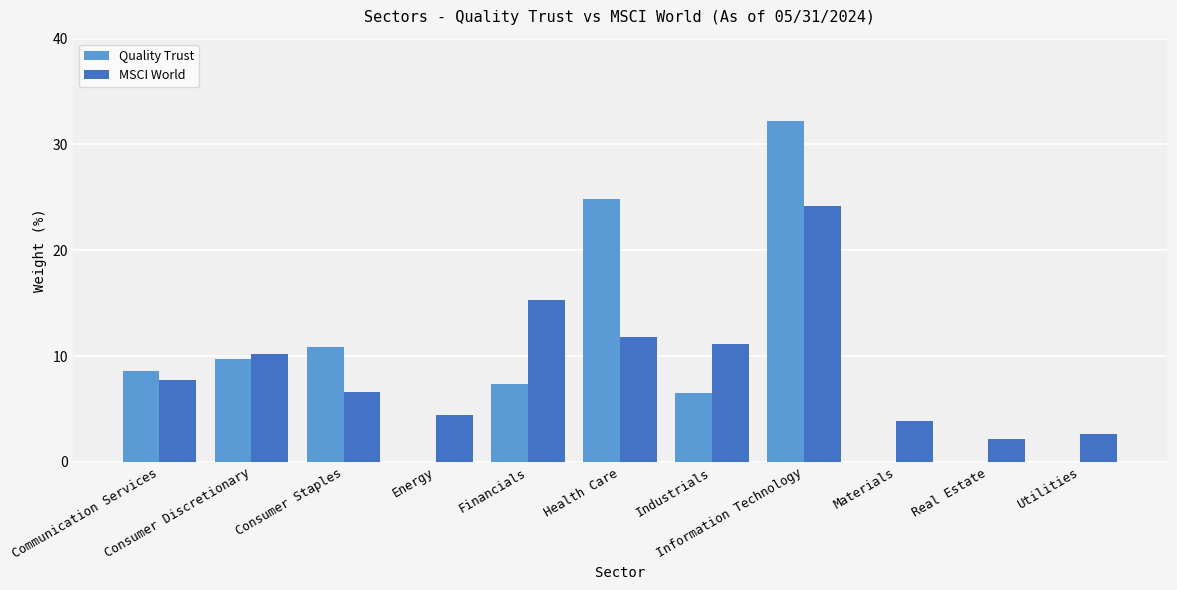

Reading left to right, what are all the values shown in this chart?

Quality Trust: 8.6	9.7	10.9	0.0	7.4	24.8	6.5	32.2	0.0	0.0	0.0
MSCI World: 7.7	10.2	6.6	4.4	15.3	11.8	11.1	24.2	3.9	2.2	2.6